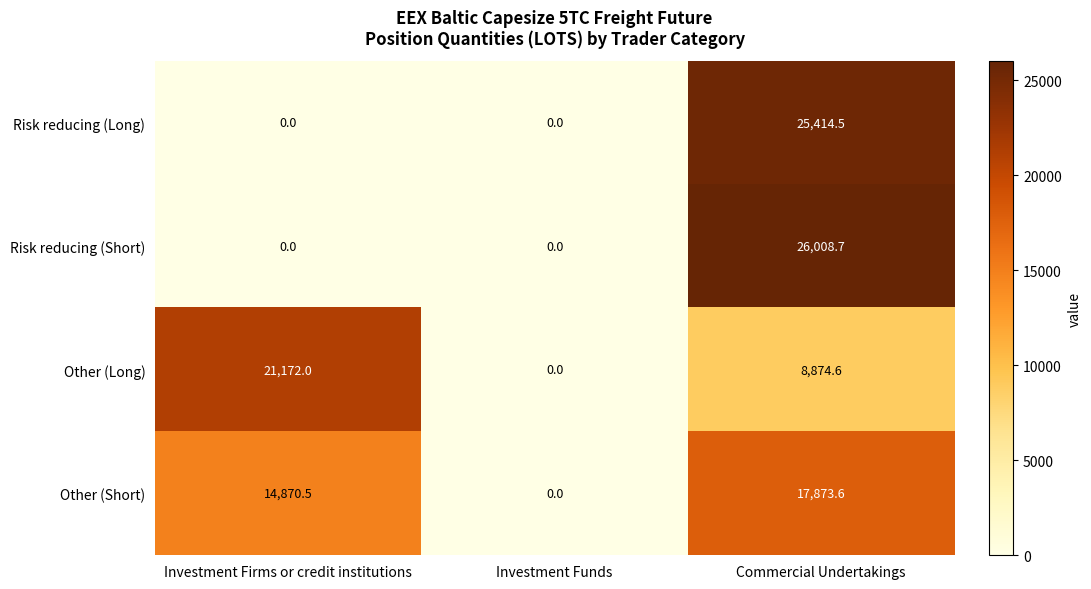

What is the average value of the Risk reducing (Short) series?

8669.6